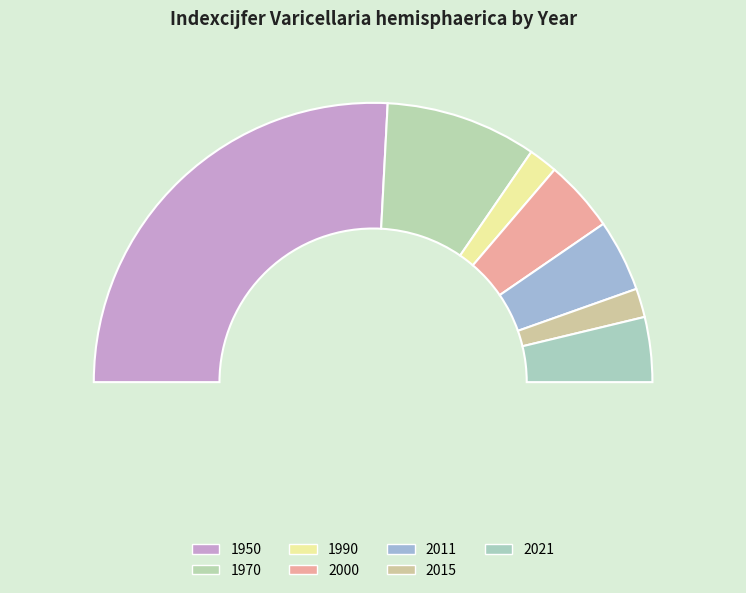

Is there a majority slice in this chart?

Yes